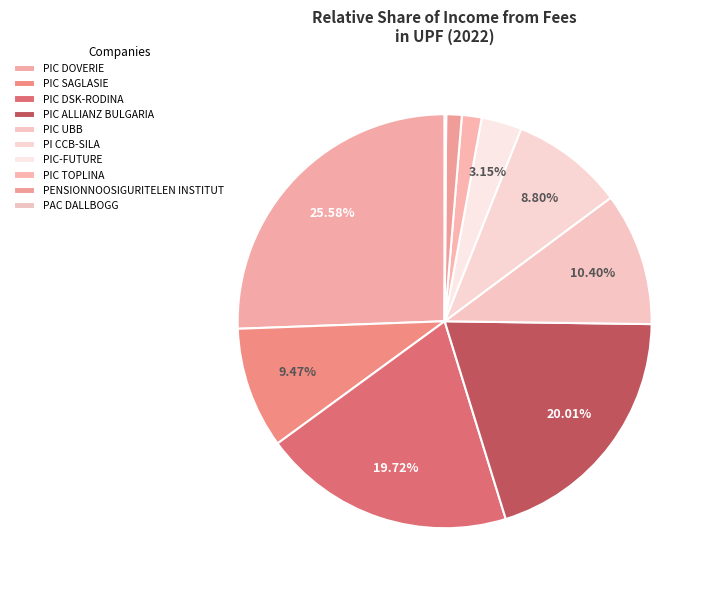

How many segments does this pie chart have?

10